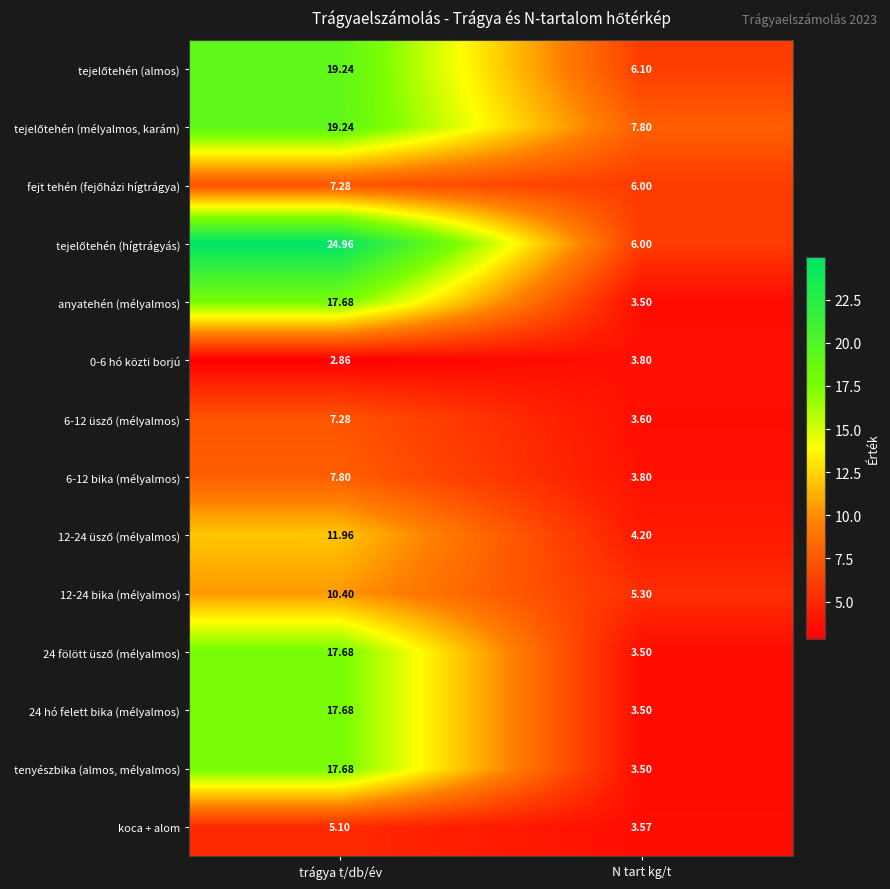

Where is 24 hó felett bika (mélyalmos) nearest to the value 10?

N tart kg/t